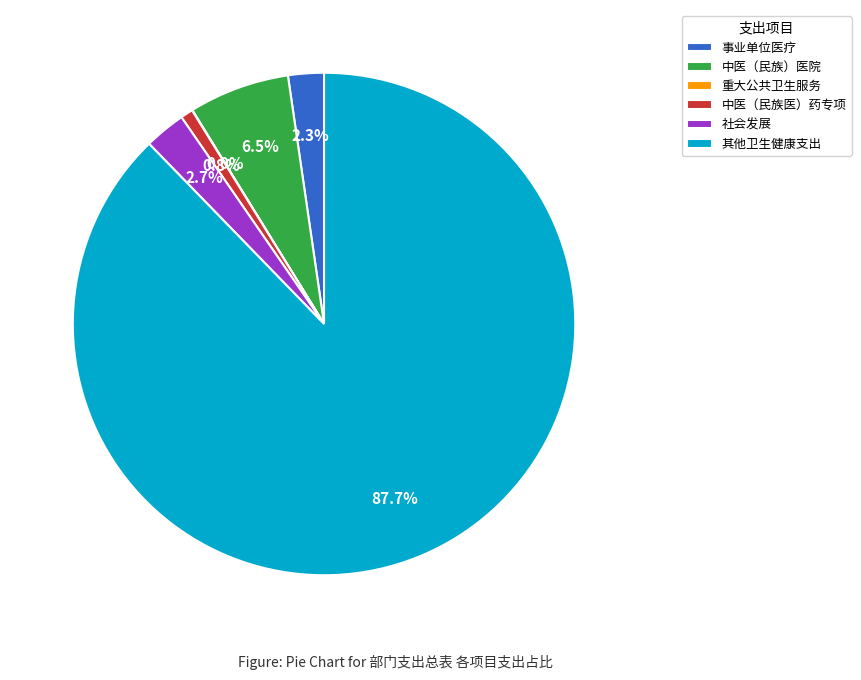

Do 中医（民族）医院 and 社会发展 together represent more than half of the pie?

No